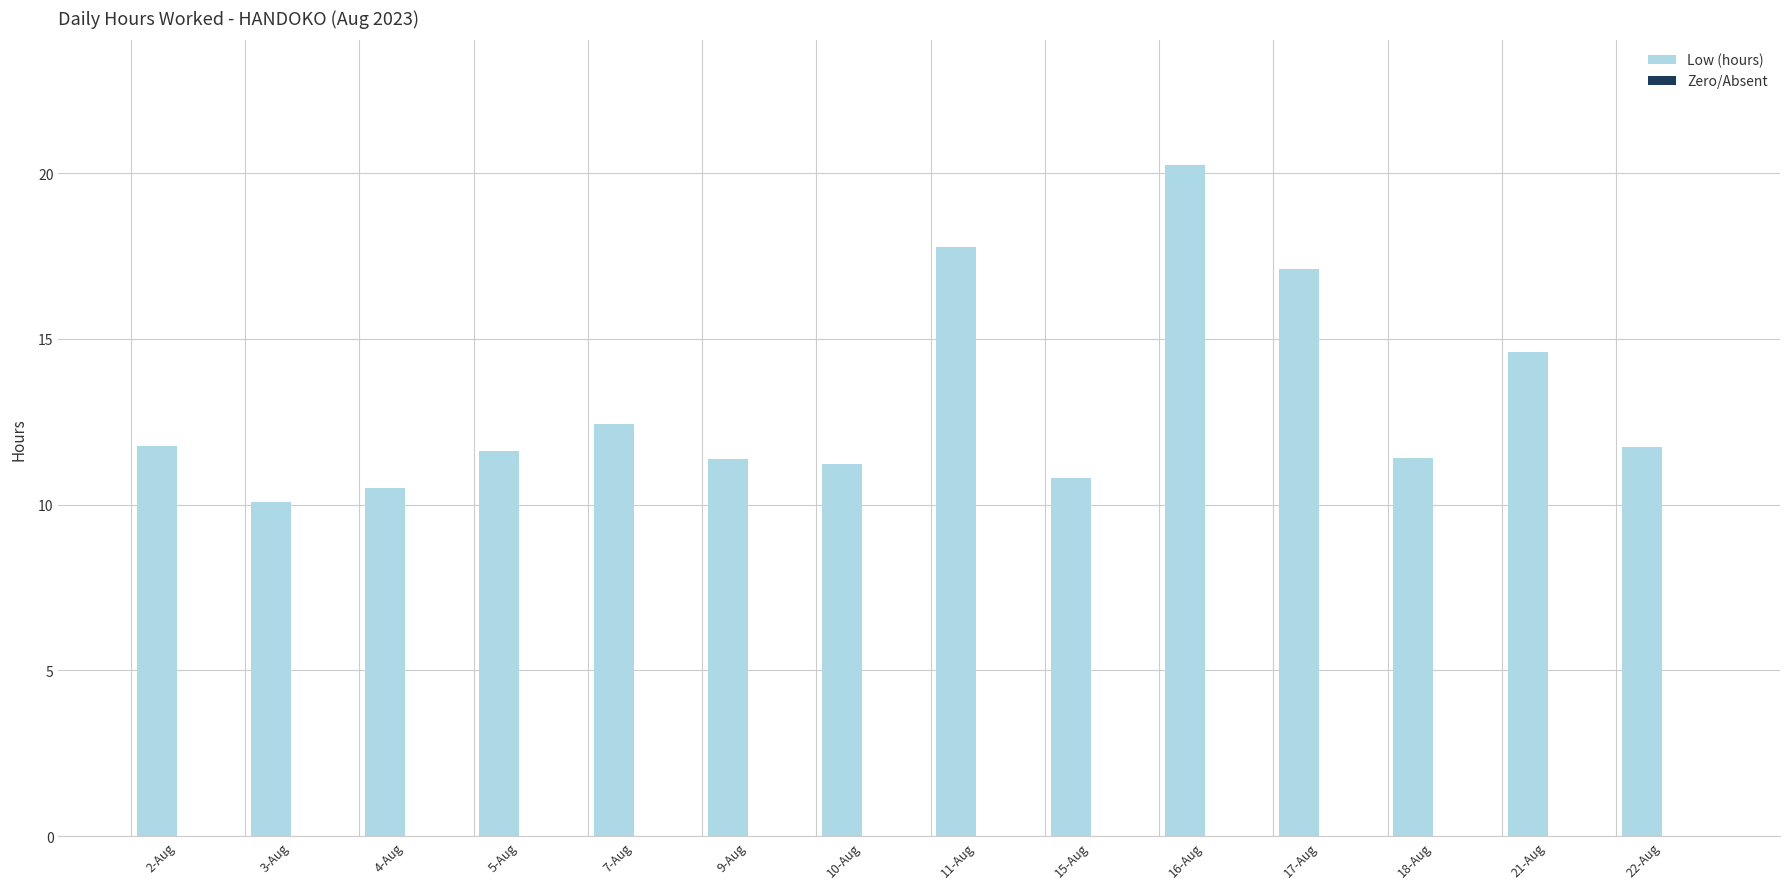

Which series changed the most between 3-Aug and 22-Aug?

Low (hours)